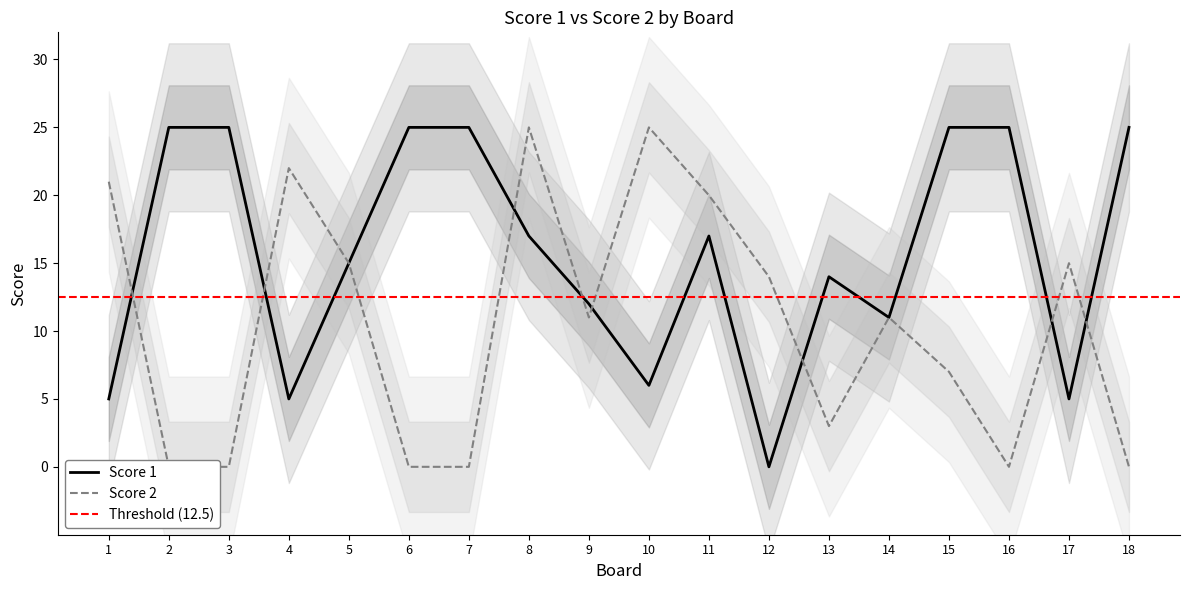

Where does the Score 2 series first go above 11?

1